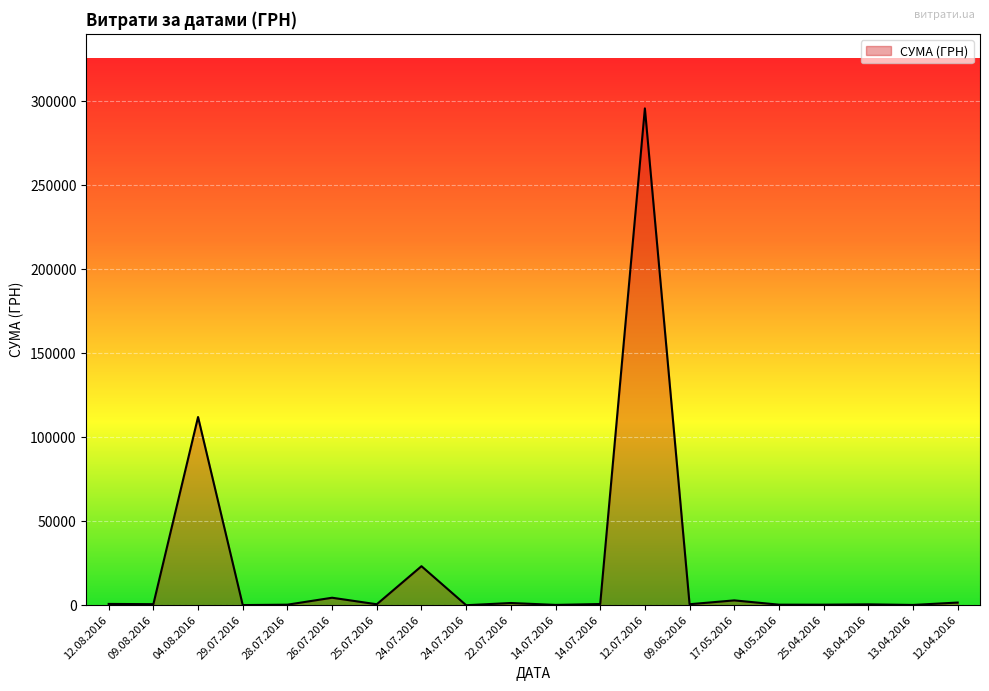

Is this an area chart (filled region under the line)?

Yes